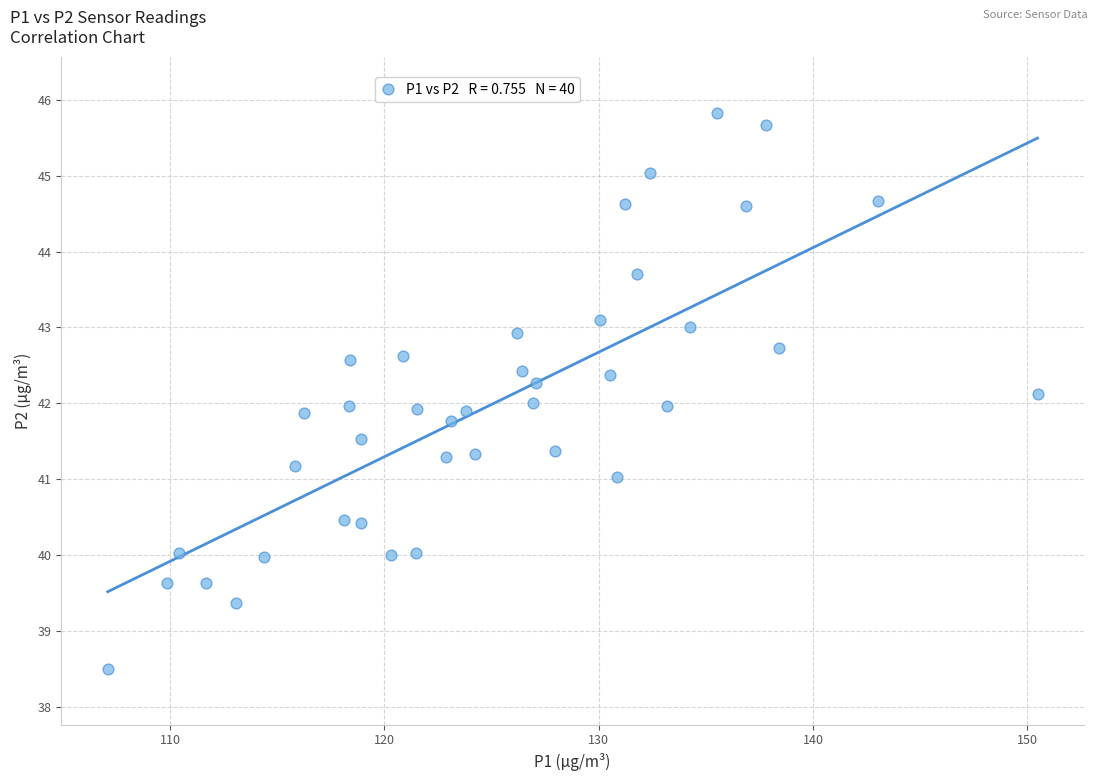

What is the range of X values (max minus min)?

43.4